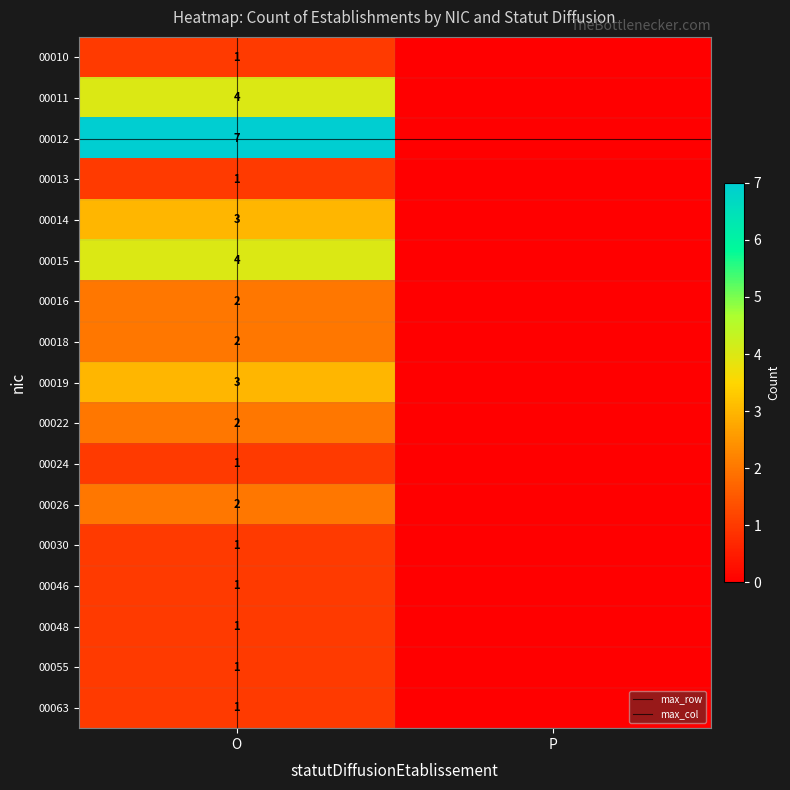

The 00010 series shows 1 at O. True or false?

True